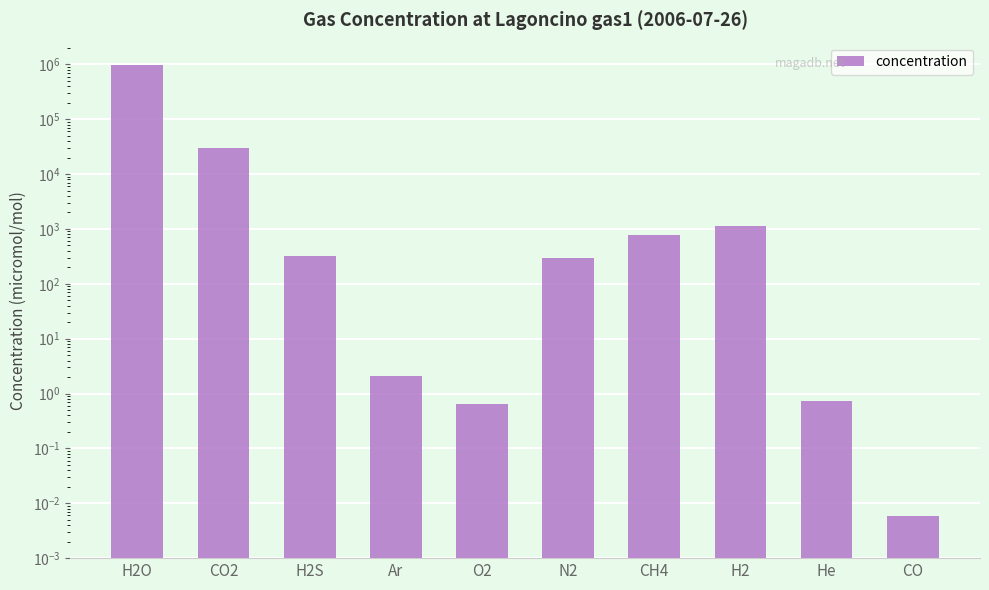

What is the label of the 9th bar from the left?

He